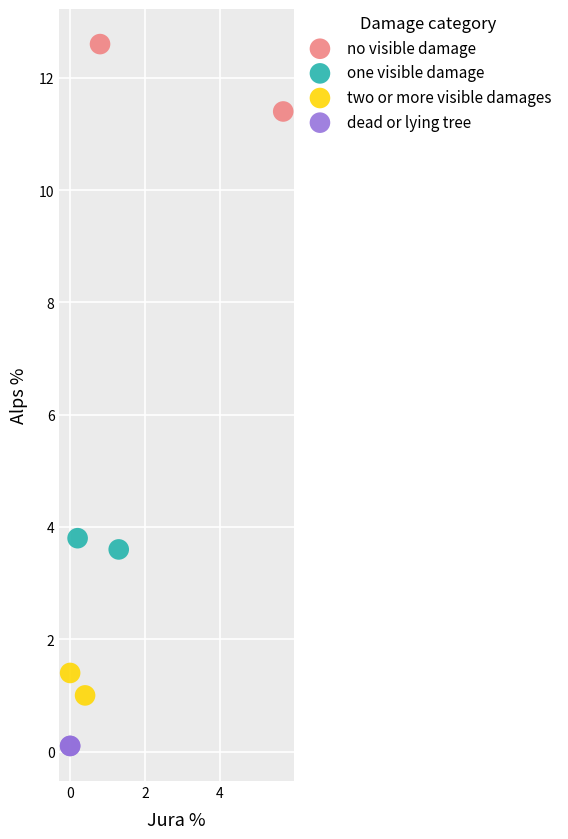

What are all the series names shown in the legend?

no visible damage, one visible damage, two or more visible damages, dead or lying tree